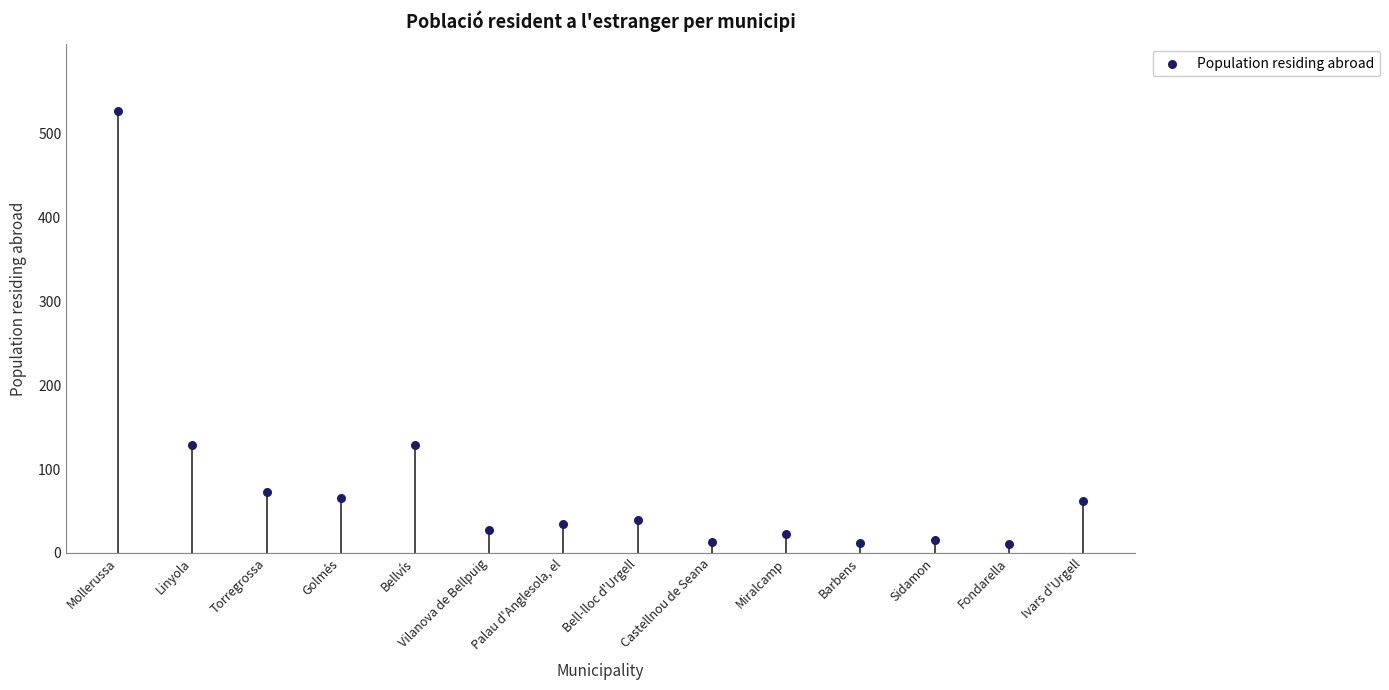

Which has a higher value, Ivars d'Urgell or Fondarella?

Ivars d'Urgell